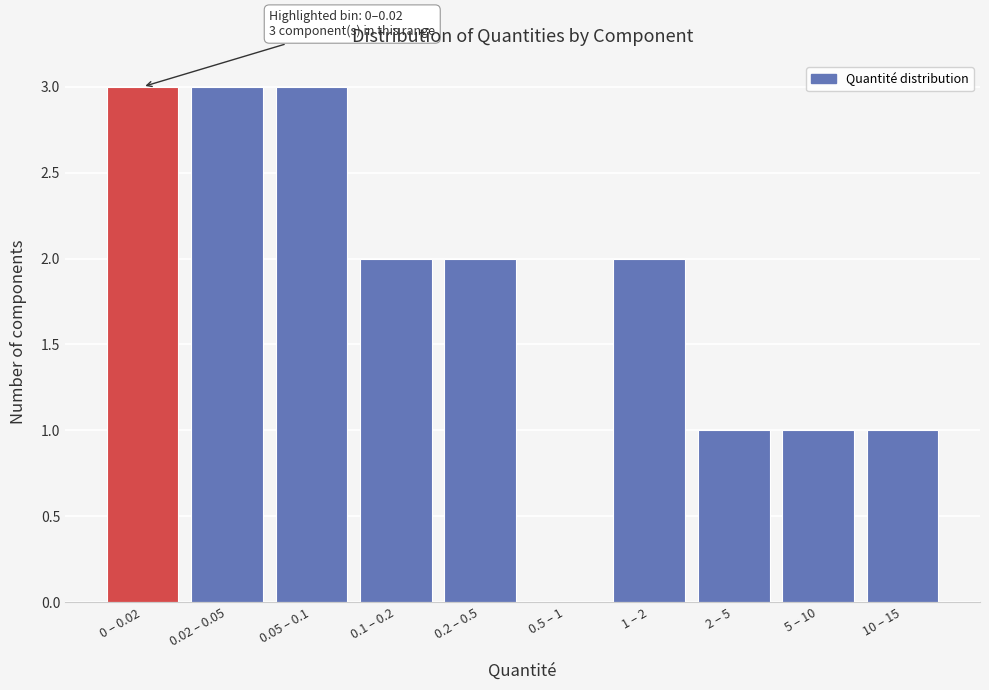

Reading left to right, extract all data points from this chart.

0 – 0.02=3	0.02 – 0.05=3	0.05 – 0.1=3	0.1 – 0.2=2	0.2 – 0.5=2	0.5 – 1=0	1 – 2=2	2 – 5=1	5 – 10=1	10 – 15=1